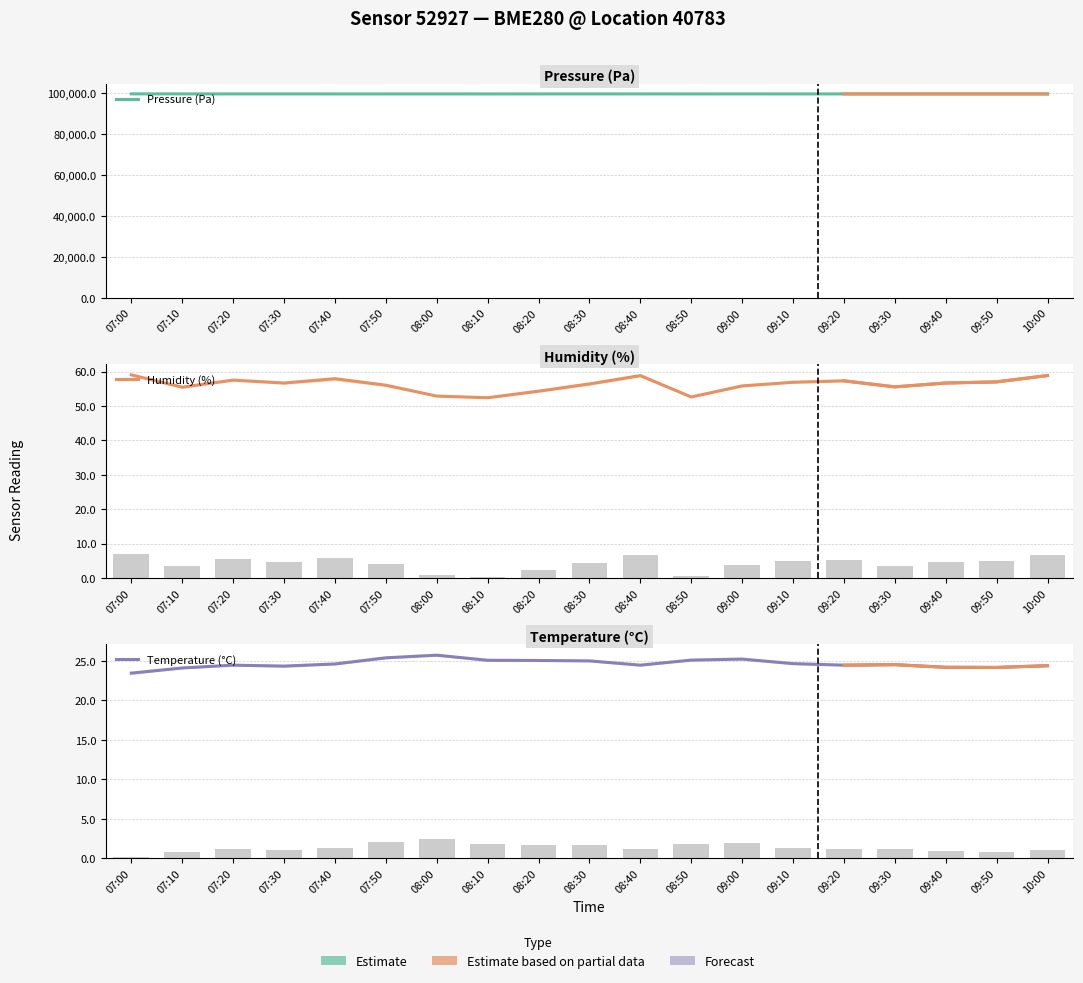

What is the label of the 8th bar from the right?

08:50